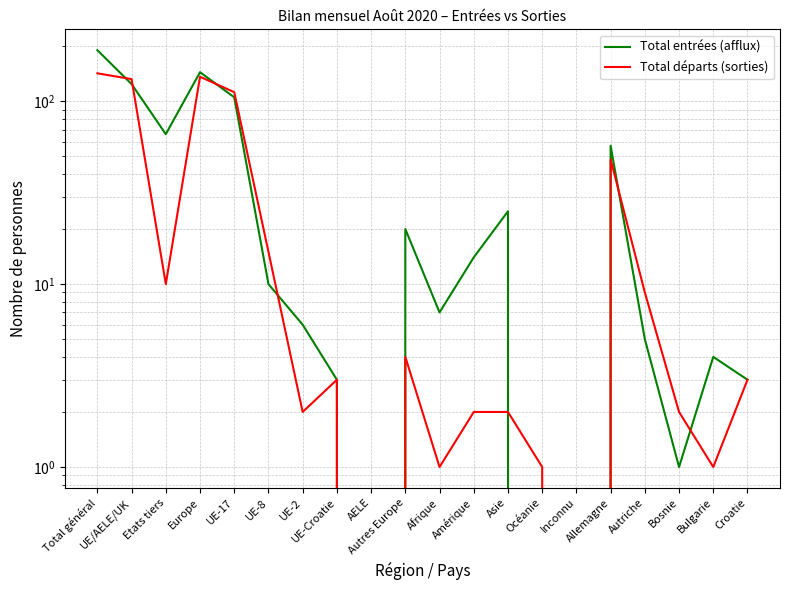

Read the Total entrées (afflux) value at UE/AELE/UK, to the nearest 50.

100